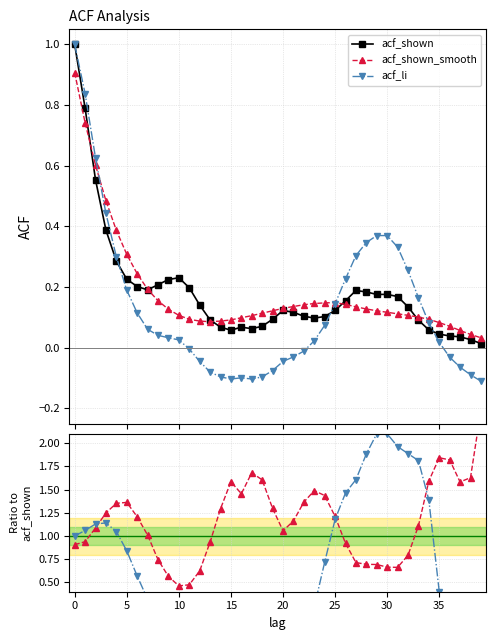

Where is the first local maximum for acf_shown?

10